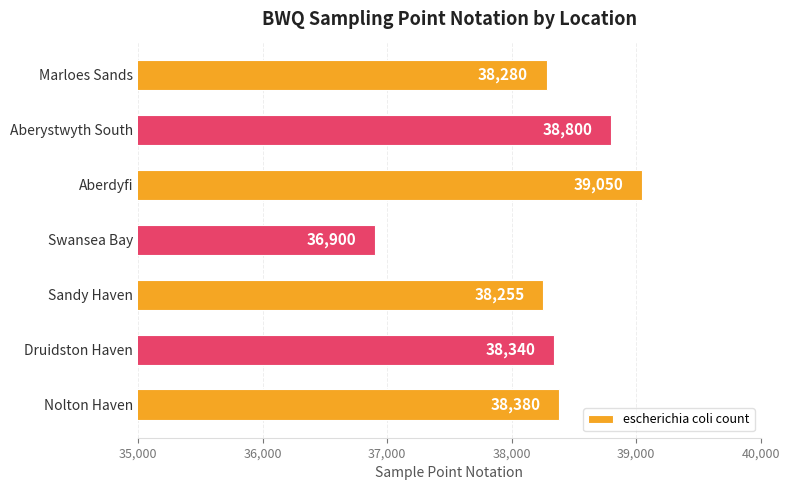

Count the number of categories in the chart.

7